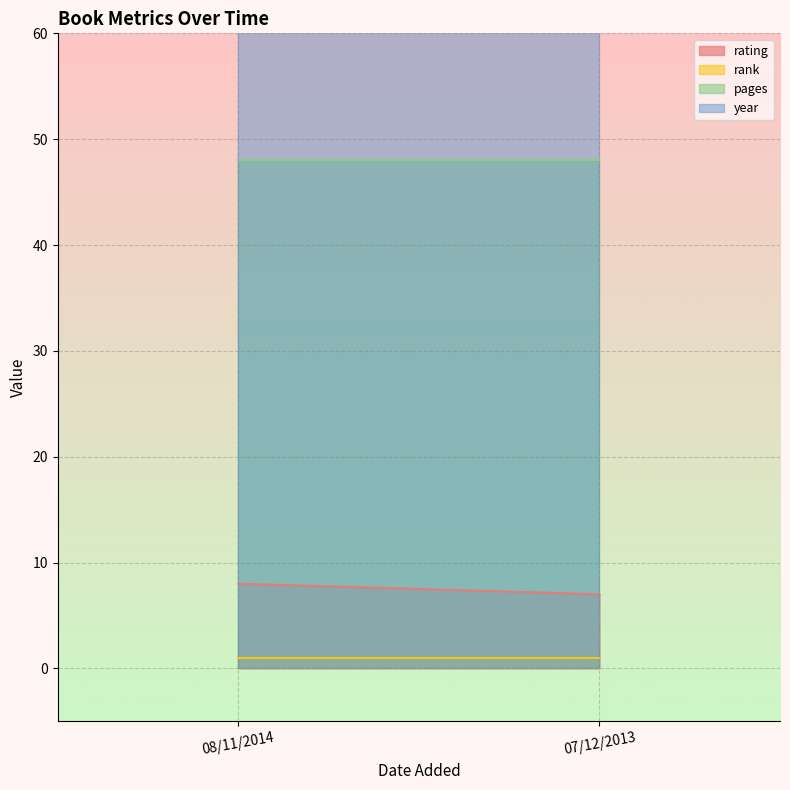

What position from the left is 07/12/2013?

2